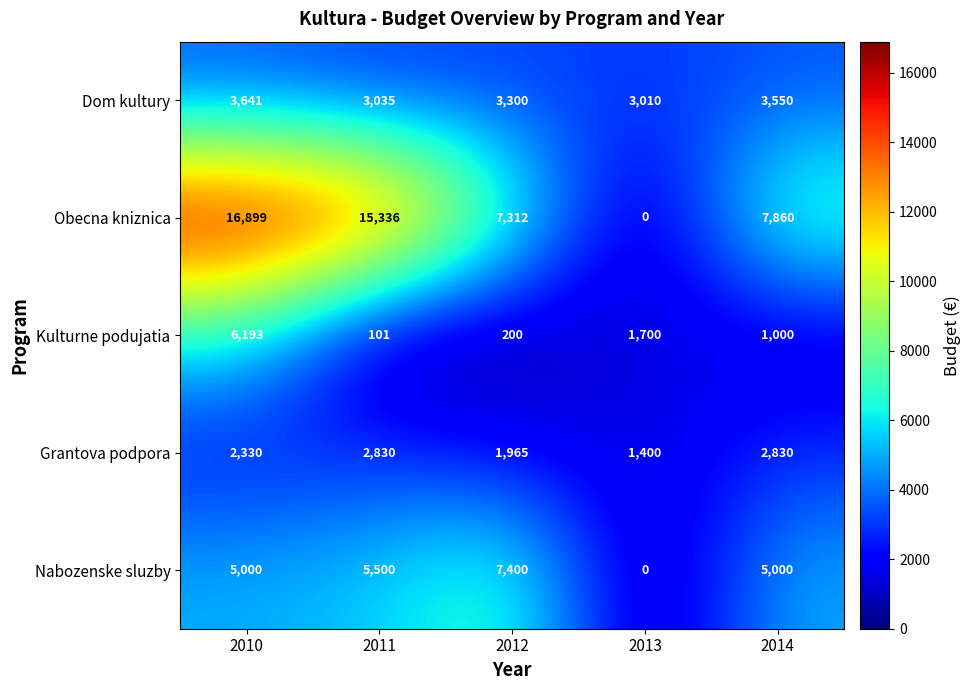

At how many categories does at least one series exceed 11971?

2